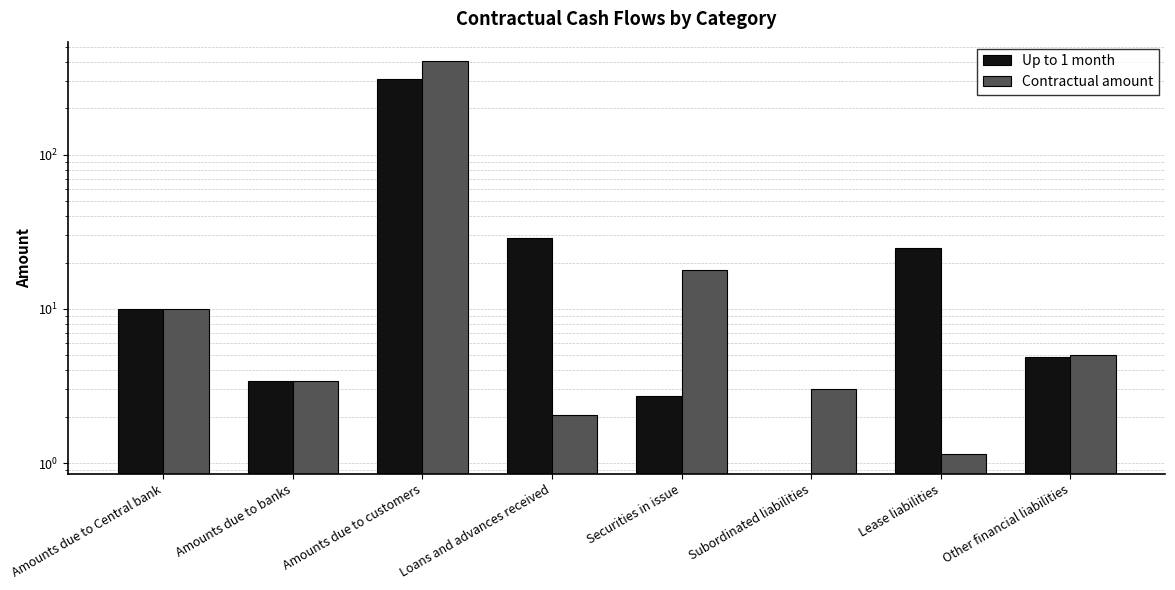

At which category is the sum across all series the highest?

Amounts due to customers